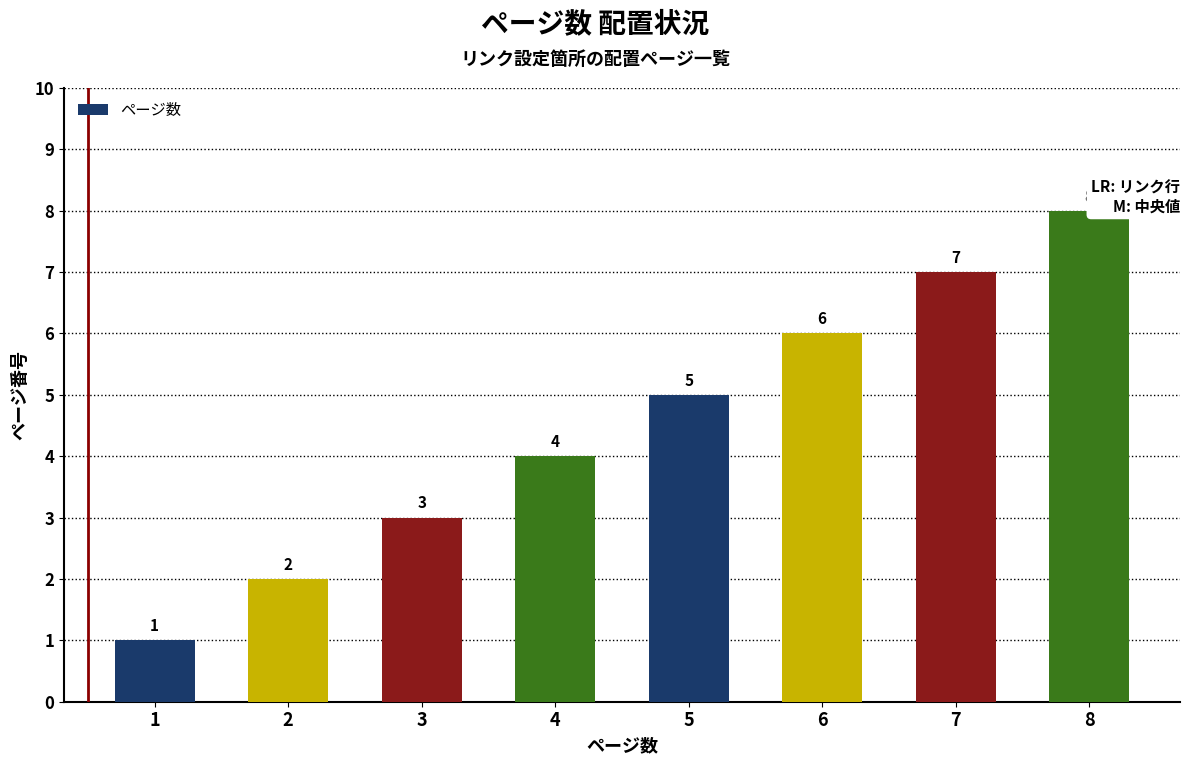

Reading right to left, what are all the values shown in this chart?

8	7	6	5	4	3	2	1